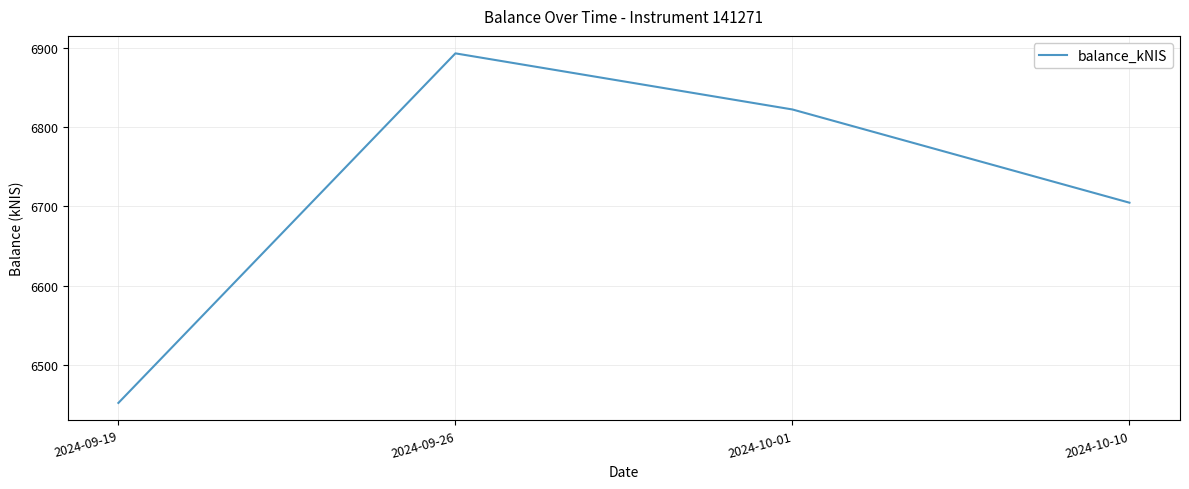

Approximately how many times larger is the value at 2024-09-26 compared to 2024-10-01?

1.0